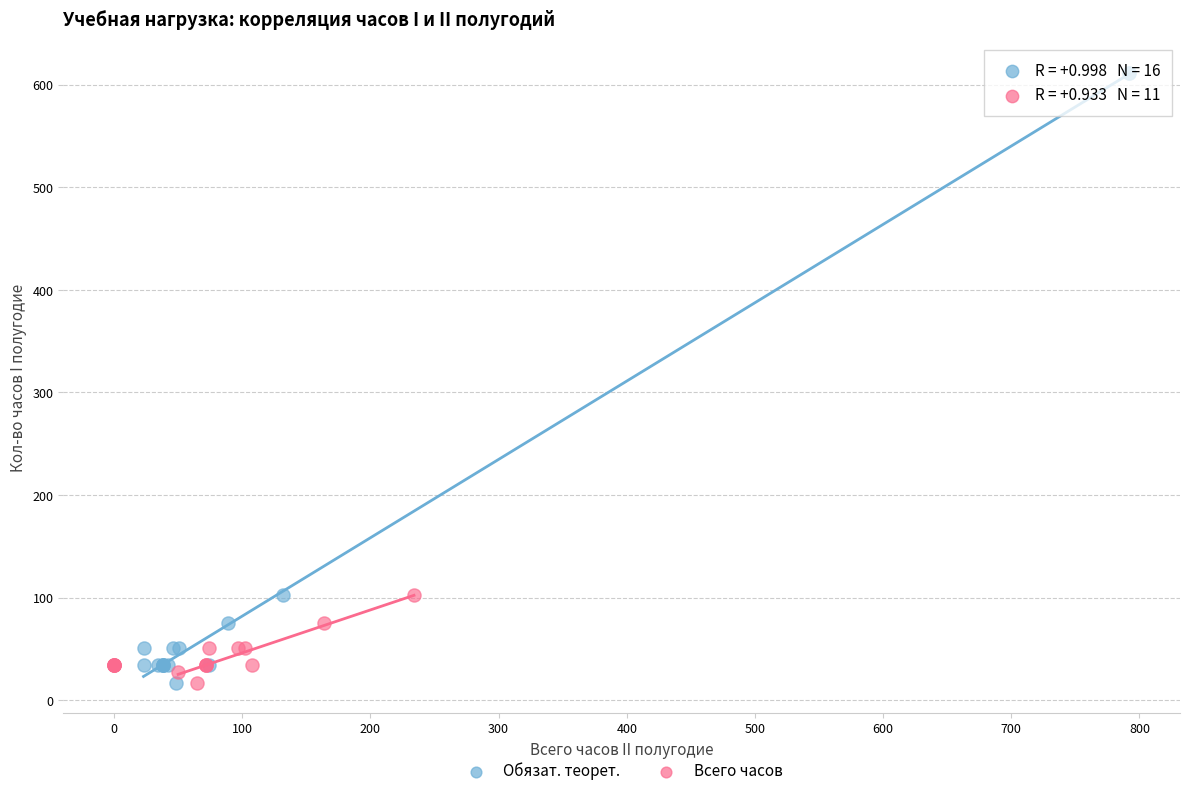

Which series has the largest Y range (max minus min)?

Обязат. теорет.